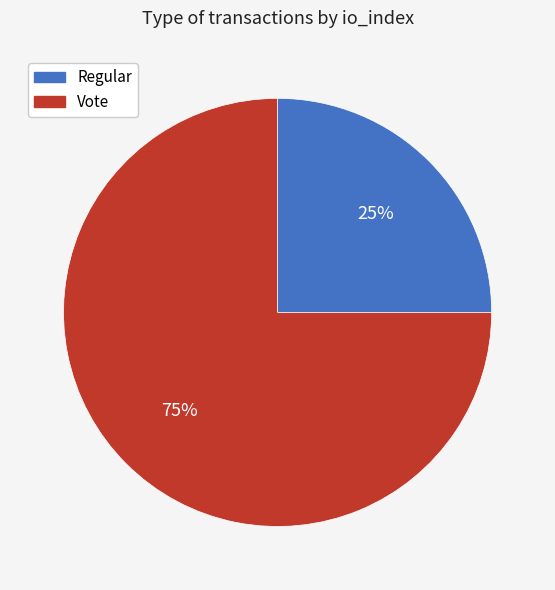

Which category has the smallest portion of the pie?

Regular